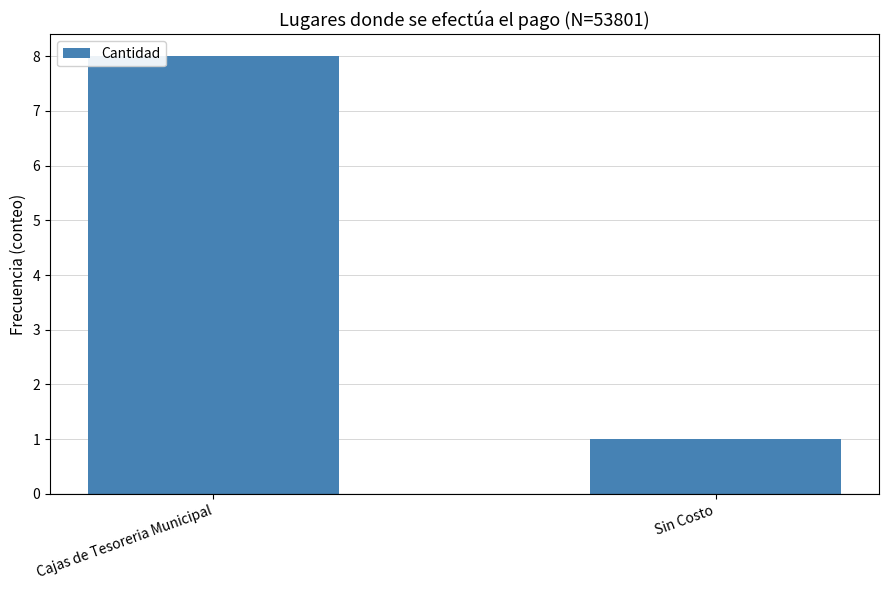

Which has a higher value, Sin Costo or Cajas de Tesoreria Municipal?

Cajas de Tesoreria Municipal